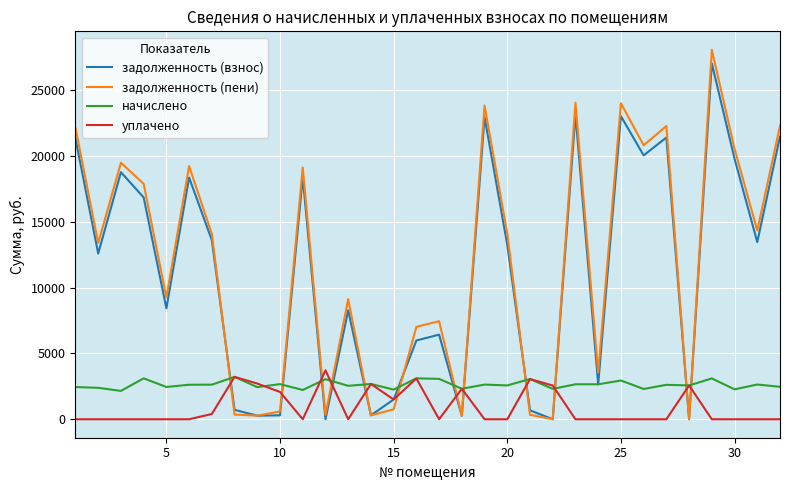

How many intersections are there between задолженность (пени) and уплачено?

12